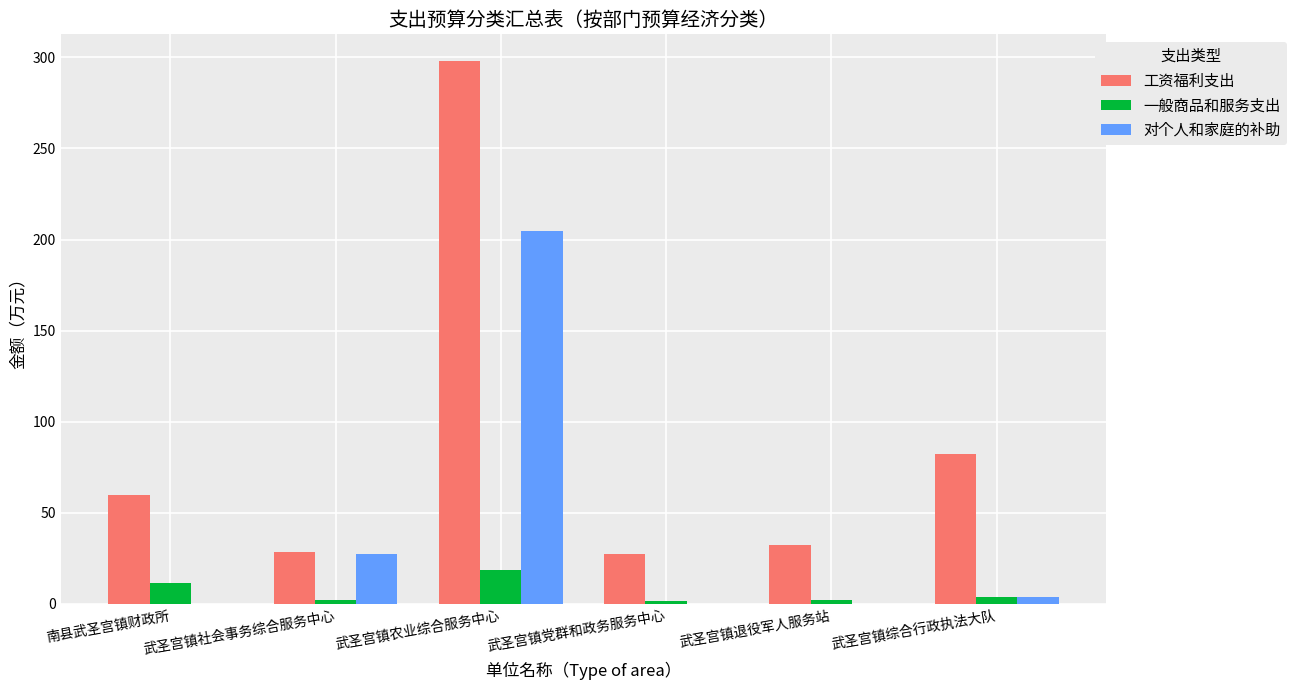

Is the value of 工资福利支出 at 武圣宫镇党群和政务服务中心 greater than the value of 一般商品和服务支出 at 武圣宫镇退役军人服务站?

Yes